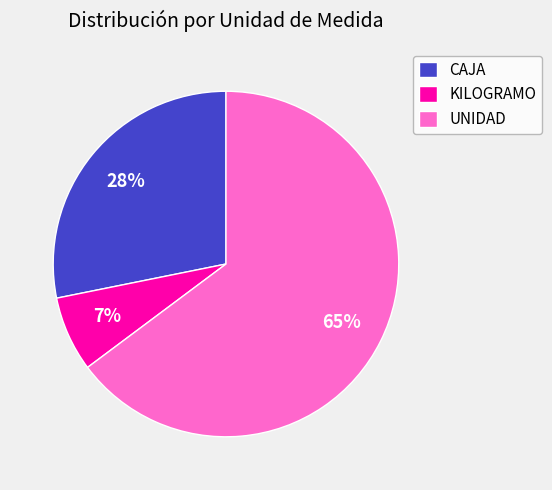

Is there any slice that represents more than half of the pie?

Yes